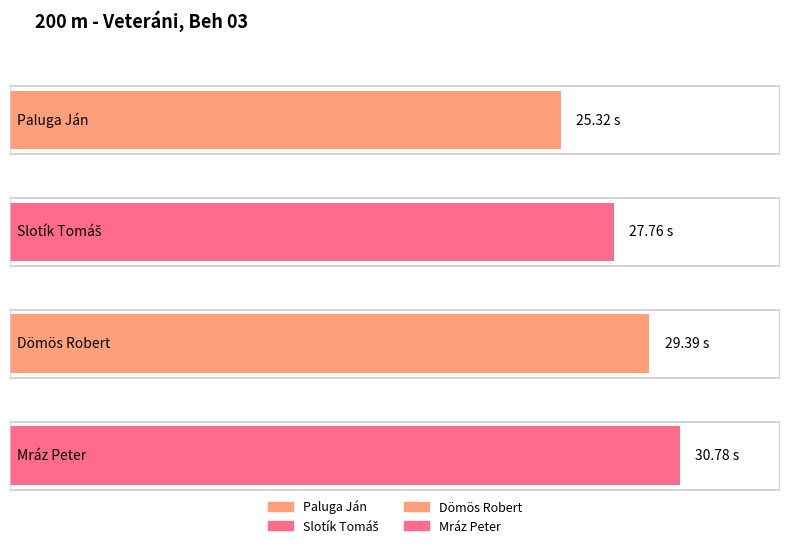

What is the sum of the values at Dömös Robert and Slotík Tomáš?

57.2